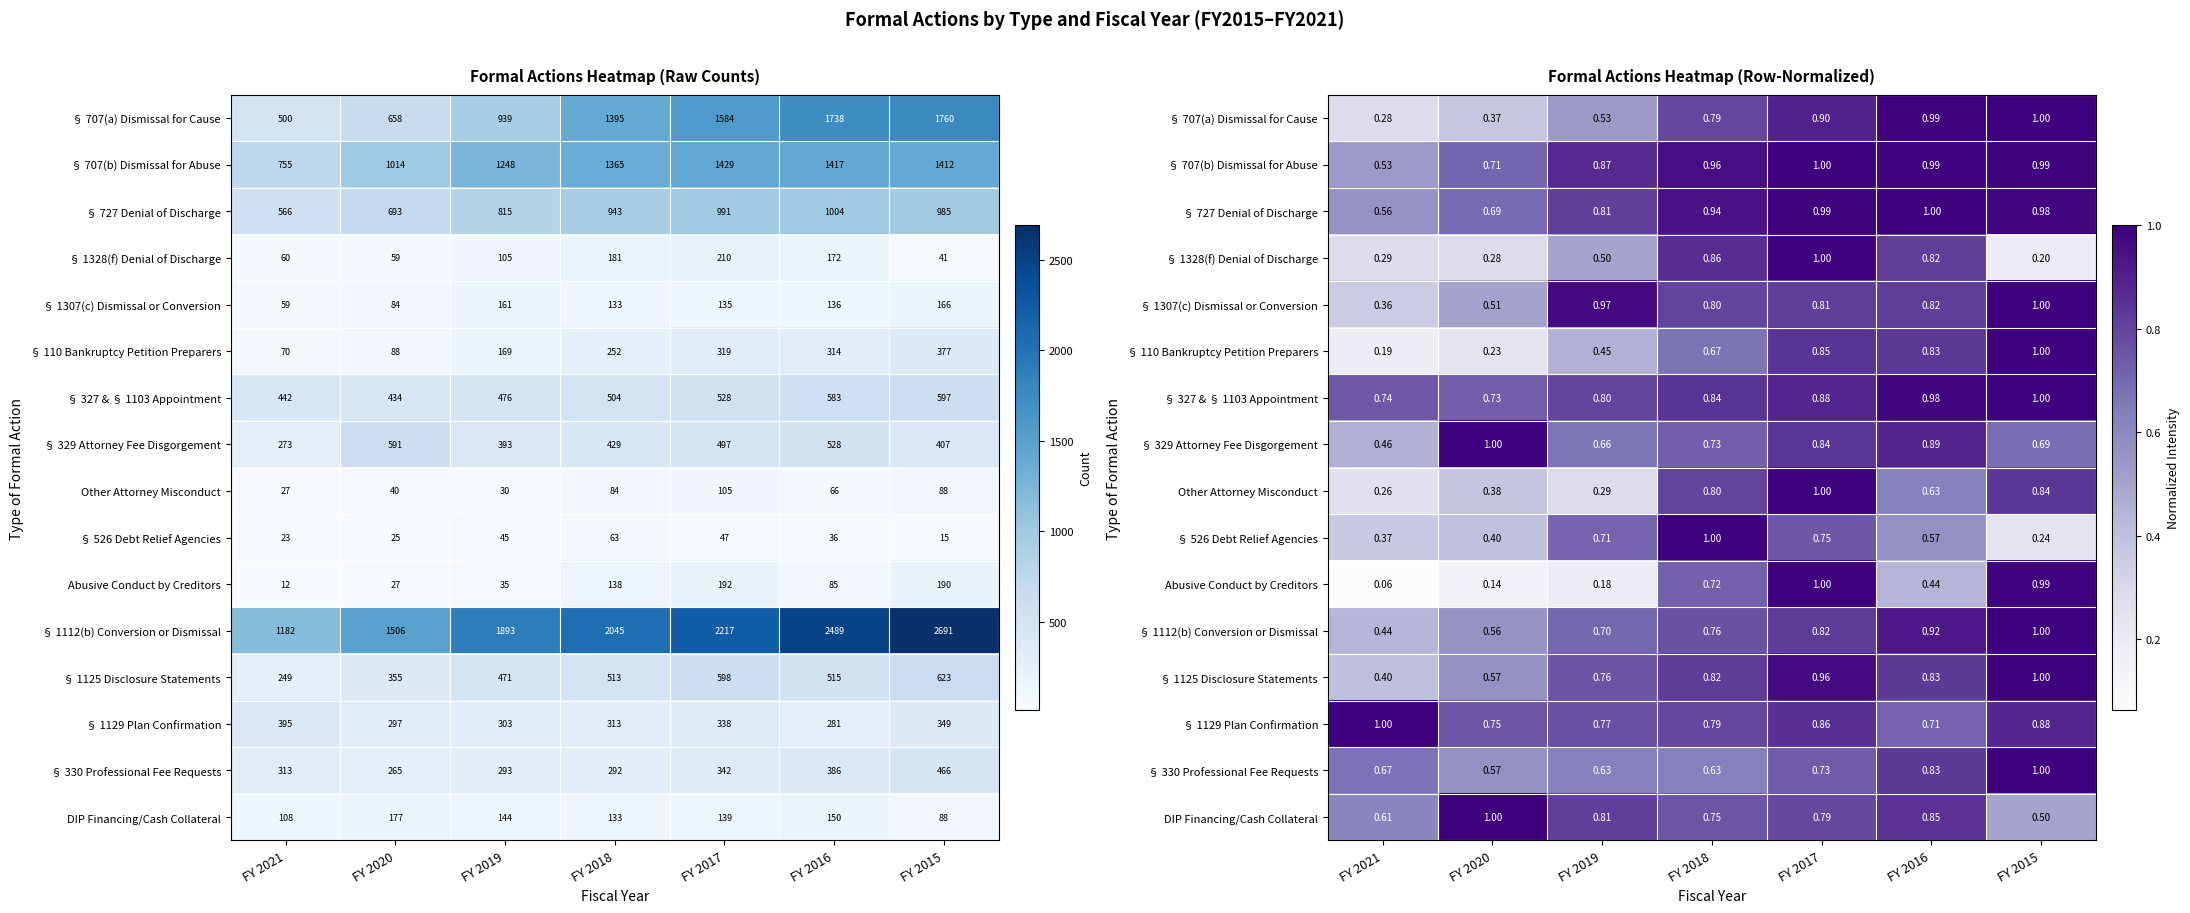

What is the difference between the maximum and second lowest values in the row_12 series?

0.4